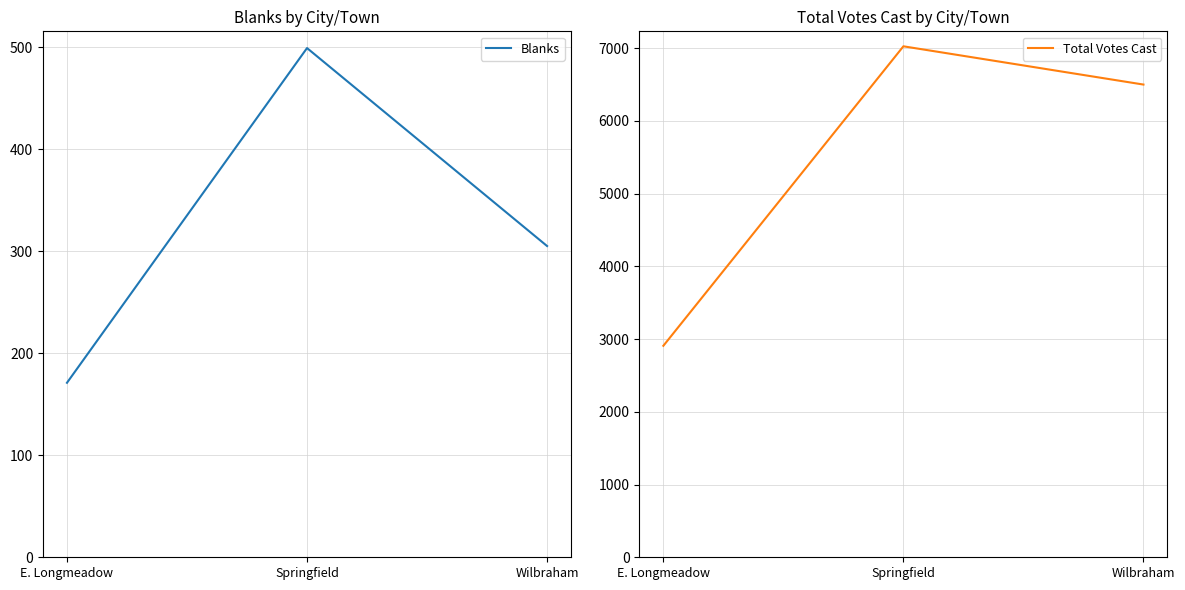

What is the difference between the highest and lowest values at Wilbraham?

6195